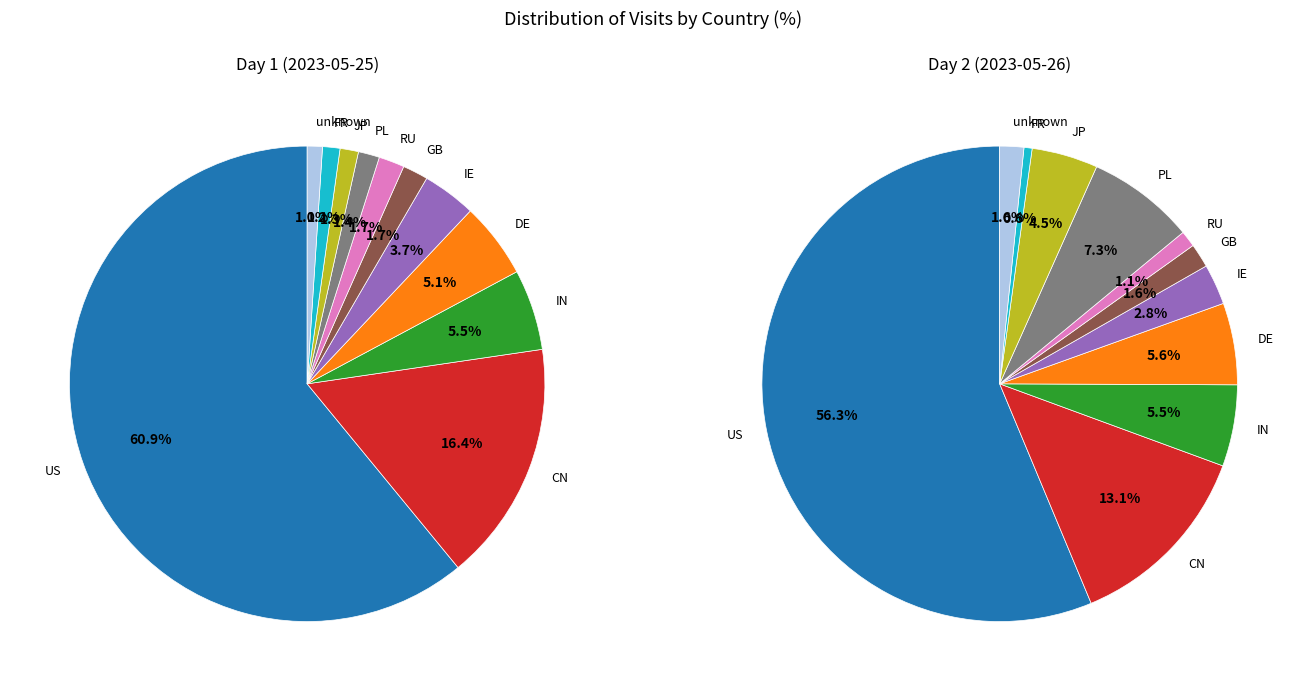

Is the sum of unknown and CN greater than half?

No